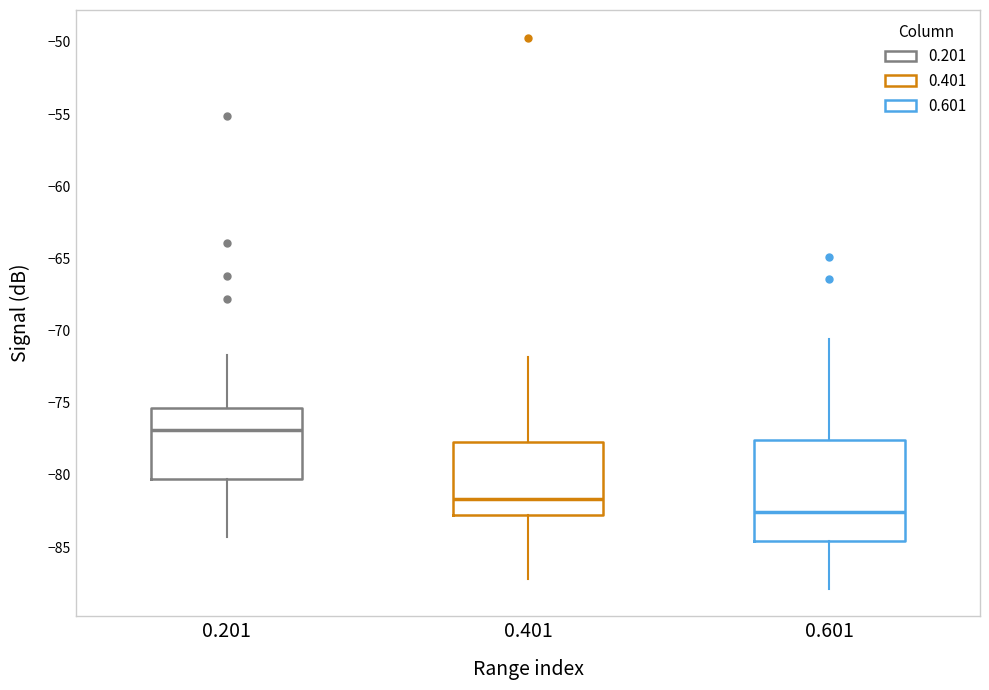

Reading left to right, transcribe this box plot: for each box, give where its median line is, the range the box spans, and where its two whiskers end, as read against the y-axis. The values are not printed on the chart, so give them approximately, as read against the axis.

0.201: median -77.0, box -80.5 to -75.5, whiskers -84.5 to -71.5
0.401: median -81.5, box -83.0 to -77.5, whiskers -87.0 to -72.0
0.601: median -82.5, box -84.5 to -77.5, whiskers -88.0 to -70.5